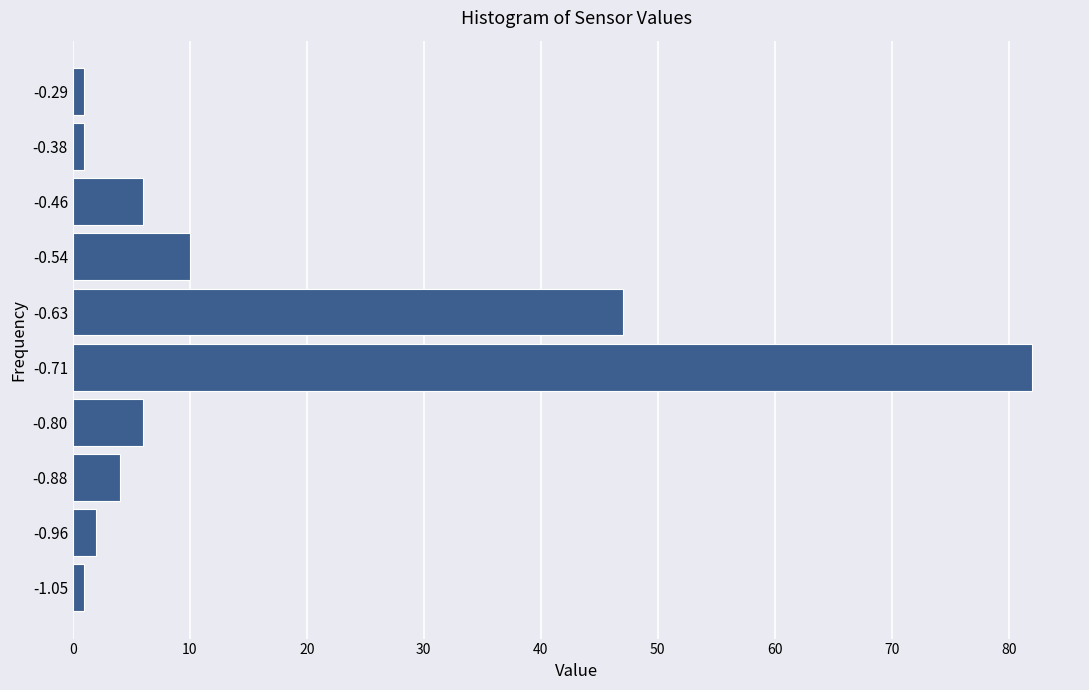

How long is the bar that spans -0.586 to -0.502 on the y-axis? Neither the bar edges nor the lengths are printed on the chart, so give them approximately, as read against the axes.

10